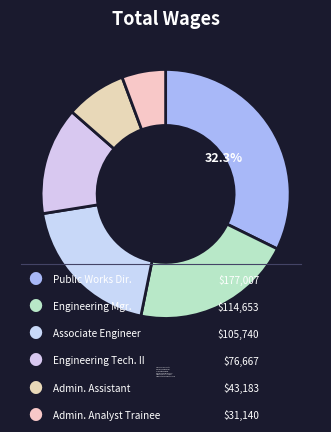

Which category has the biggest portion of the pie?

Public Works Director